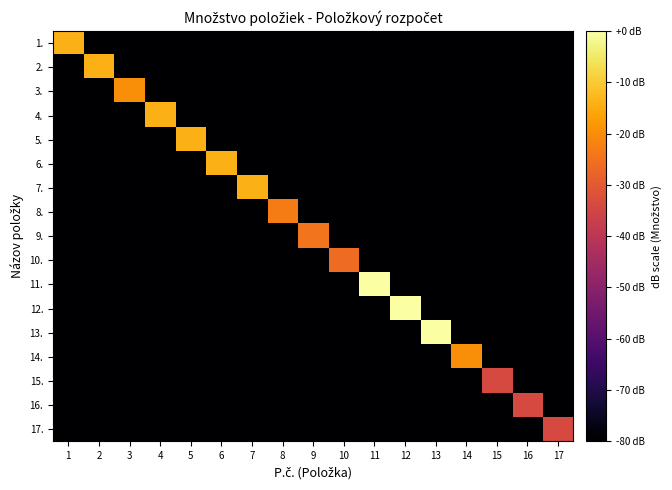

Reading left to right, extract all data points from this chart.

1.: 1=-14.0	2=-100.0	3=-100.0	4=-100.0	5=-100.0	6=-100.0	7=-100.0	8=-100.0	9=-100.0	10=-100.0	11=-100.0	12=-100.0	13=-100.0	14=-100.0	15=-100.0	16=-100.0	17=-100.0
2.: 1=-100.0	2=-14.0	3=-100.0	4=-100.0	5=-100.0	6=-100.0	7=-100.0	8=-100.0	9=-100.0	10=-100.0	11=-100.0	12=-100.0	13=-100.0	14=-100.0	15=-100.0	16=-100.0	17=-100.0
3.: 1=-100.0	2=-100.0	3=-20.0	4=-100.0	5=-100.0	6=-100.0	7=-100.0	8=-100.0	9=-100.0	10=-100.0	11=-100.0	12=-100.0	13=-100.0	14=-100.0	15=-100.0	16=-100.0	17=-100.0
4.: 1=-100.0	2=-100.0	3=-100.0	4=-14.0	5=-100.0	6=-100.0	7=-100.0	8=-100.0	9=-100.0	10=-100.0	11=-100.0	12=-100.0	13=-100.0	14=-100.0	15=-100.0	16=-100.0	17=-100.0
5.: 1=-100.0	2=-100.0	3=-100.0	4=-100.0	5=-14.0	6=-100.0	7=-100.0	8=-100.0	9=-100.0	10=-100.0	11=-100.0	12=-100.0	13=-100.0	14=-100.0	15=-100.0	16=-100.0	17=-100.0
6.: 1=-100.0	2=-100.0	3=-100.0	4=-100.0	5=-100.0	6=-14.0	7=-100.0	8=-100.0	9=-100.0	10=-100.0	11=-100.0	12=-100.0	13=-100.0	14=-100.0	15=-100.0	16=-100.0	17=-100.0
7.: 1=-100.0	2=-100.0	3=-100.0	4=-100.0	5=-100.0	6=-100.0	7=-14.0	8=-100.0	9=-100.0	10=-100.0	11=-100.0	12=-100.0	13=-100.0	14=-100.0	15=-100.0	16=-100.0	17=-100.0
8.: 1=-100.0	2=-100.0	3=-100.0	4=-100.0	5=-100.0	6=-100.0	7=-100.0	8=-23.1	9=-100.0	10=-100.0	11=-100.0	12=-100.0	13=-100.0	14=-100.0	15=-100.0	16=-100.0	17=-100.0
9.: 1=-100.0	2=-100.0	3=-100.0	4=-100.0	5=-100.0	6=-100.0	7=-100.0	8=-100.0	9=-24.4	10=-100.0	11=-100.0	12=-100.0	13=-100.0	14=-100.0	15=-100.0	16=-100.0	17=-100.0
10.: 1=-100.0	2=-100.0	3=-100.0	4=-100.0	5=-100.0	6=-100.0	7=-100.0	8=-100.0	9=-100.0	10=-26.0	11=-100.0	12=-100.0	13=-100.0	14=-100.0	15=-100.0	16=-100.0	17=-100.0
11.: 1=-100.0	2=-100.0	3=-100.0	4=-100.0	5=-100.0	6=-100.0	7=-100.0	8=-100.0	9=-100.0	10=-100.0	11=0.0	12=-100.0	13=-100.0	14=-100.0	15=-100.0	16=-100.0	17=-100.0
12.: 1=-100.0	2=-100.0	3=-100.0	4=-100.0	5=-100.0	6=-100.0	7=-100.0	8=-100.0	9=-100.0	10=-100.0	11=-100.0	12=0.0	13=-100.0	14=-100.0	15=-100.0	16=-100.0	17=-100.0
13.: 1=-100.0	2=-100.0	3=-100.0	4=-100.0	5=-100.0	6=-100.0	7=-100.0	8=-100.0	9=-100.0	10=-100.0	11=-100.0	12=-100.0	13=0.0	14=-100.0	15=-100.0	16=-100.0	17=-100.0
14.: 1=-100.0	2=-100.0	3=-100.0	4=-100.0	5=-100.0	6=-100.0	7=-100.0	8=-100.0	9=-100.0	10=-100.0	11=-100.0	12=-100.0	13=-100.0	14=-20.0	15=-100.0	16=-100.0	17=-100.0
15.: 1=-100.0	2=-100.0	3=-100.0	4=-100.0	5=-100.0	6=-100.0	7=-100.0	8=-100.0	9=-100.0	10=-100.0	11=-100.0	12=-100.0	13=-100.0	14=-100.0	15=-34.0	16=-100.0	17=-100.0
16.: 1=-100.0	2=-100.0	3=-100.0	4=-100.0	5=-100.0	6=-100.0	7=-100.0	8=-100.0	9=-100.0	10=-100.0	11=-100.0	12=-100.0	13=-100.0	14=-100.0	15=-100.0	16=-34.0	17=-100.0
17.: 1=-100.0	2=-100.0	3=-100.0	4=-100.0	5=-100.0	6=-100.0	7=-100.0	8=-100.0	9=-100.0	10=-100.0	11=-100.0	12=-100.0	13=-100.0	14=-100.0	15=-100.0	16=-100.0	17=-34.0